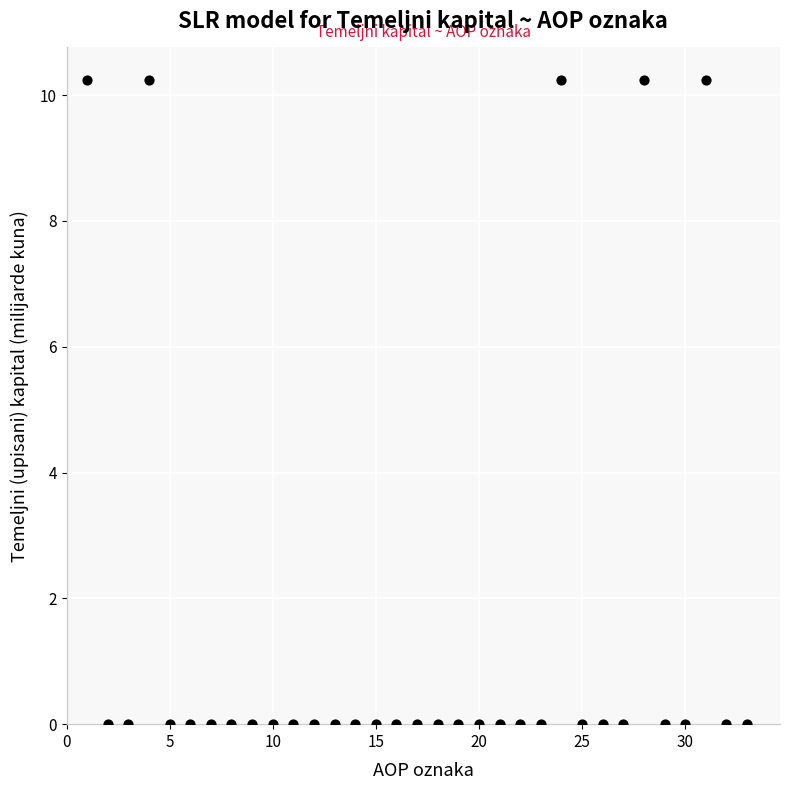

What is the range of Y values (max minus min)?

10.2